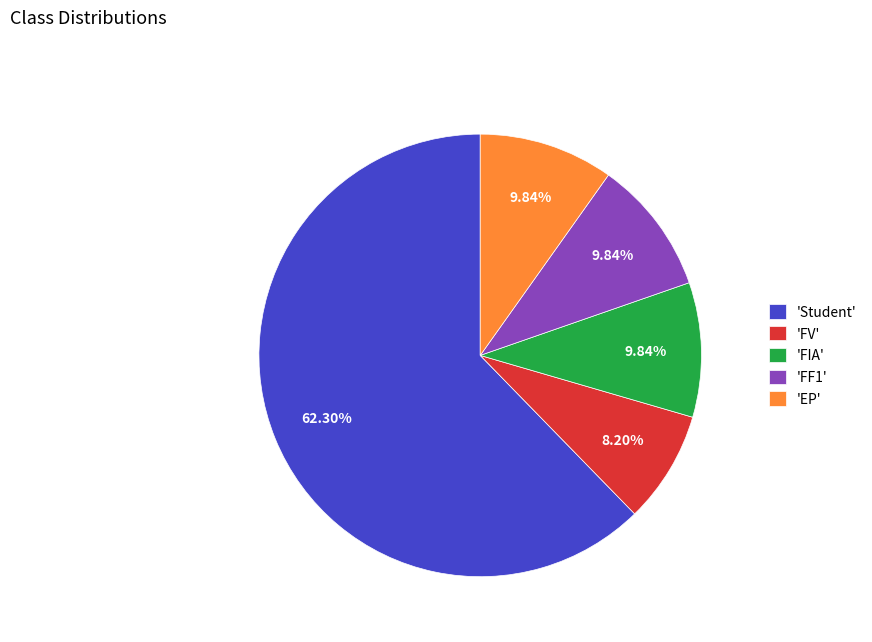

Do 'FF1' and 'Student' together represent more than half of the pie?

Yes